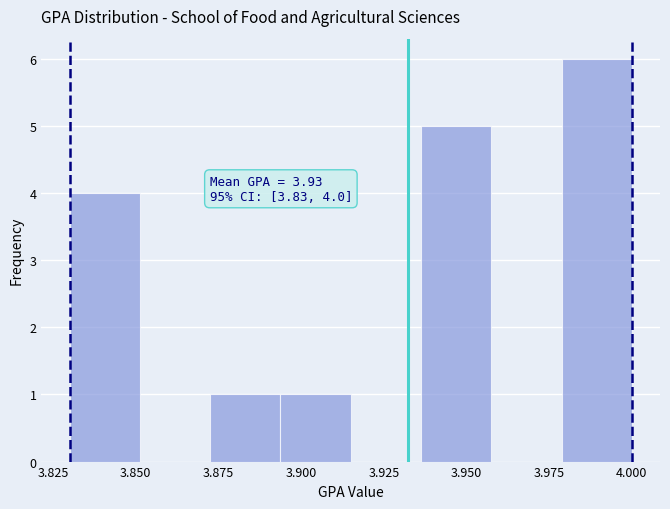

Over which range of the x-axis is the bar tallest?

3.980 to 4.000